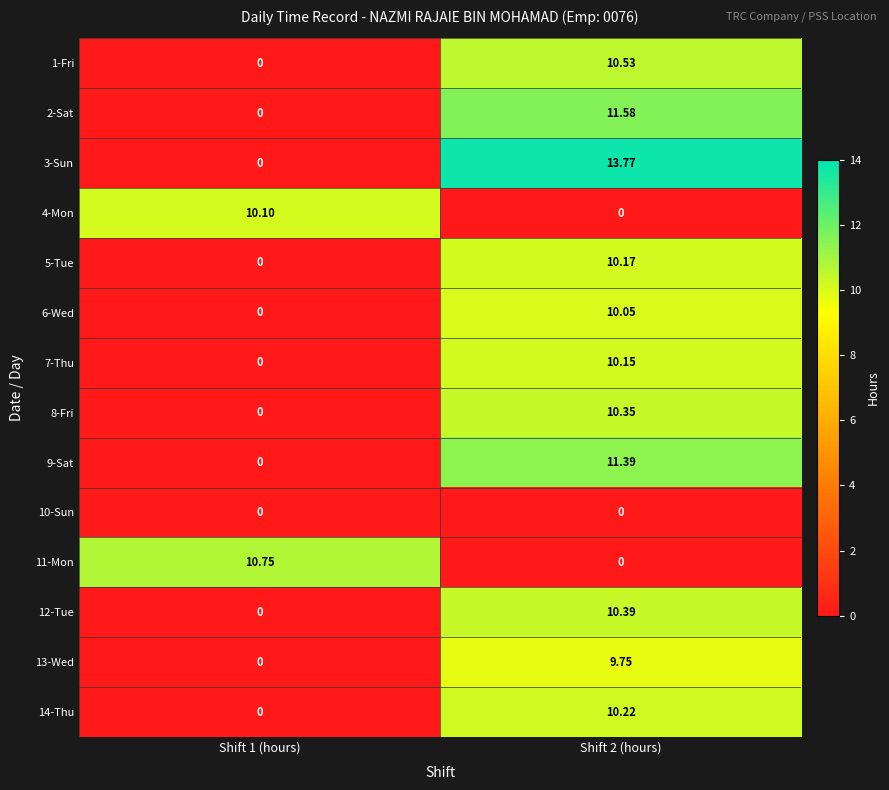

At which category is the sum across all series the highest?

Shift 2 (hours)